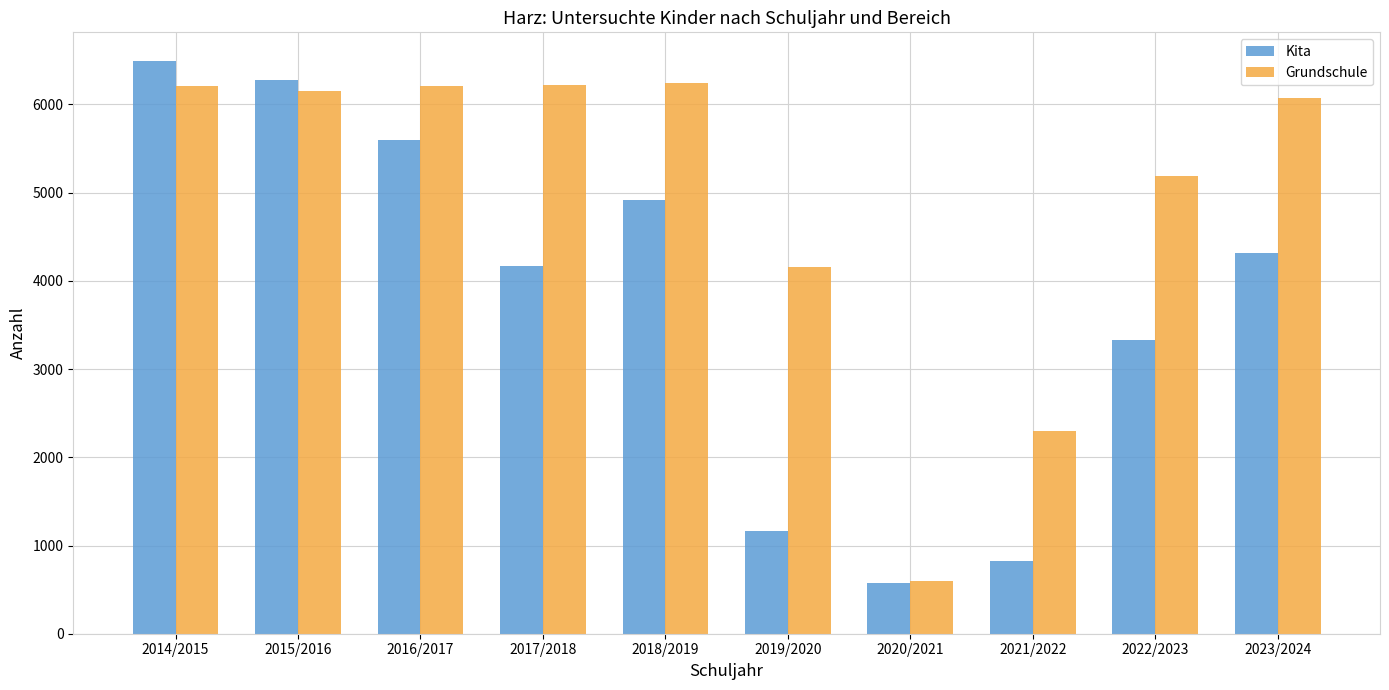

Does the chart contain stacked bars?

No